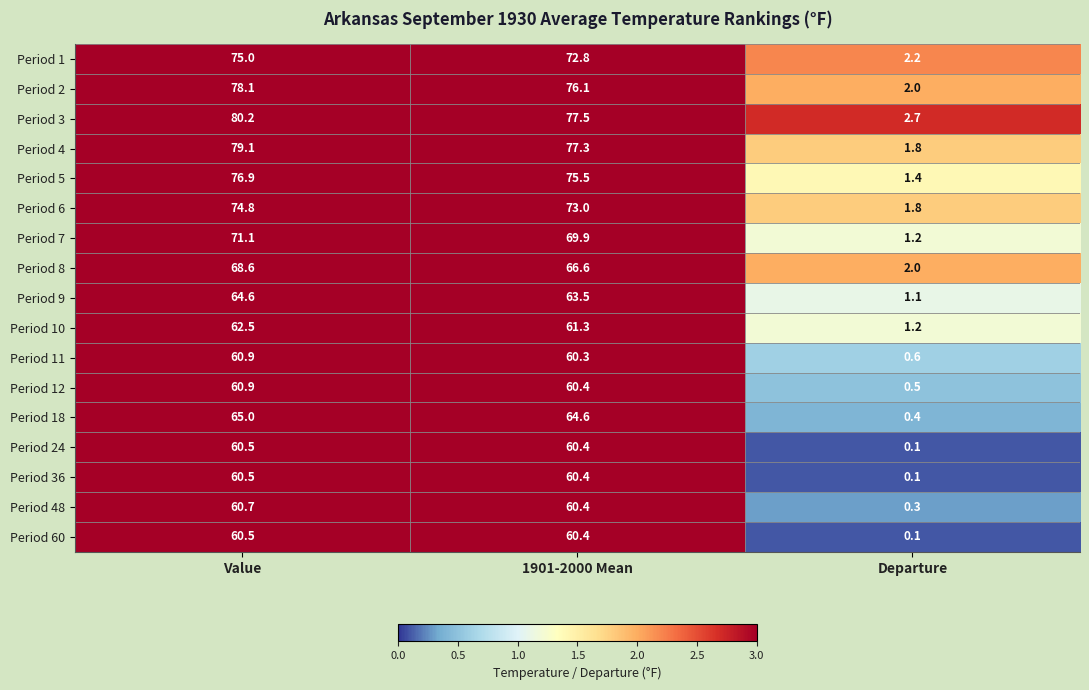

What is the sum of the Period 60 values at Departure and 1901-2000 Mean?

60.5